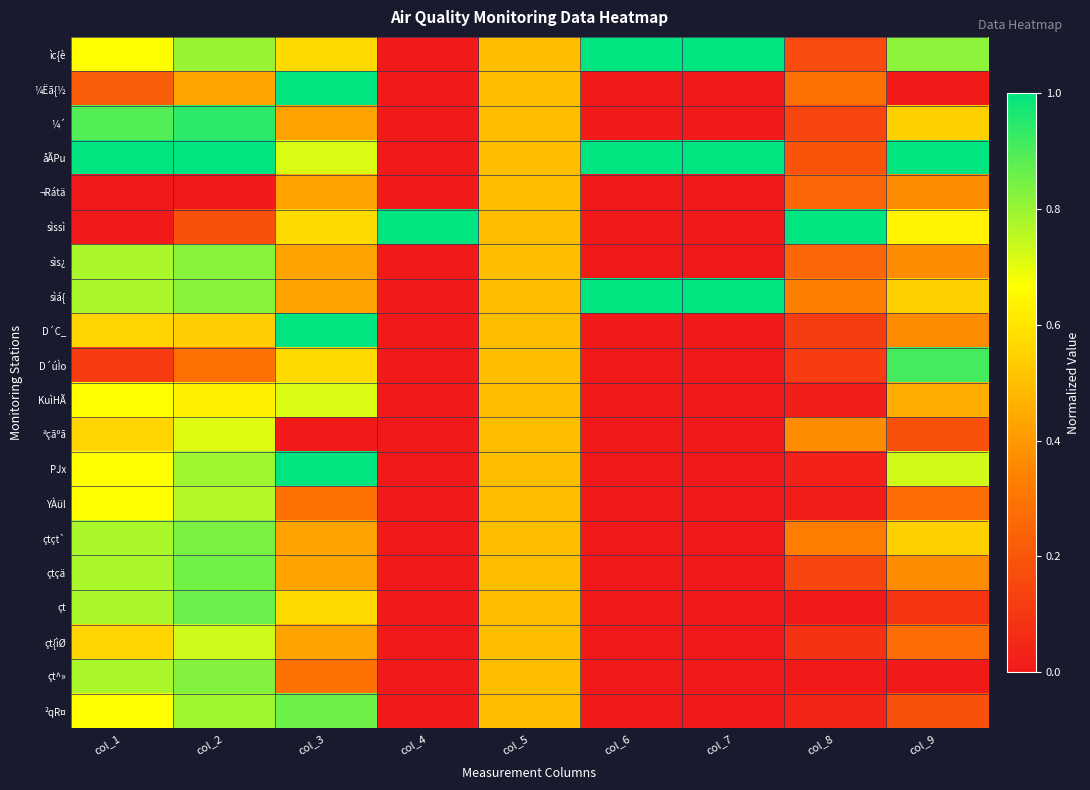

Which series has the largest total across all categories?

åÃPu